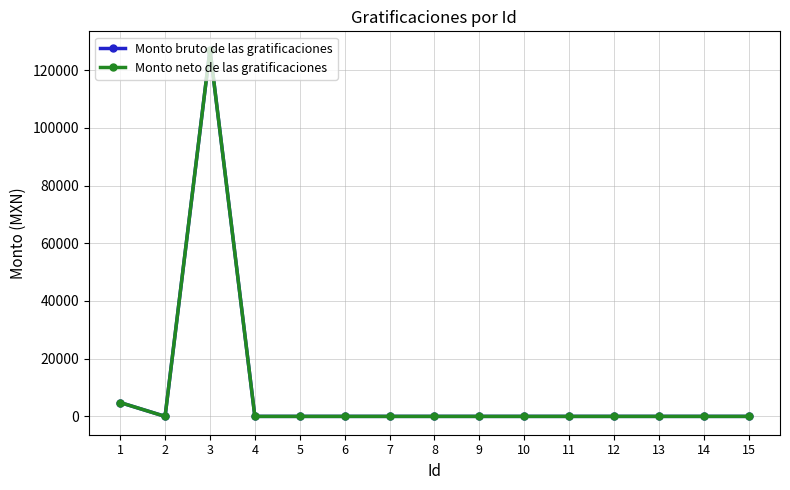

Is this an area chart (filled region under the line)?

No